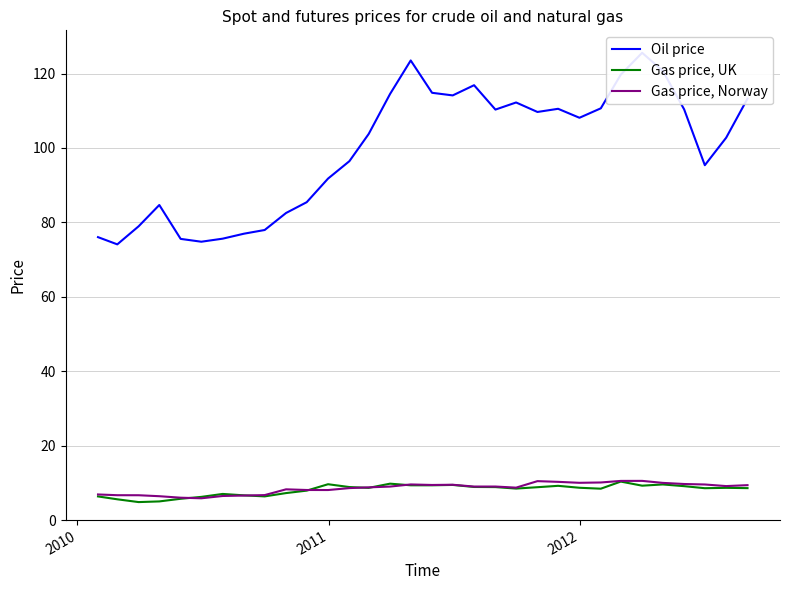

What is the minimum value for Gas price, UK?

4.8